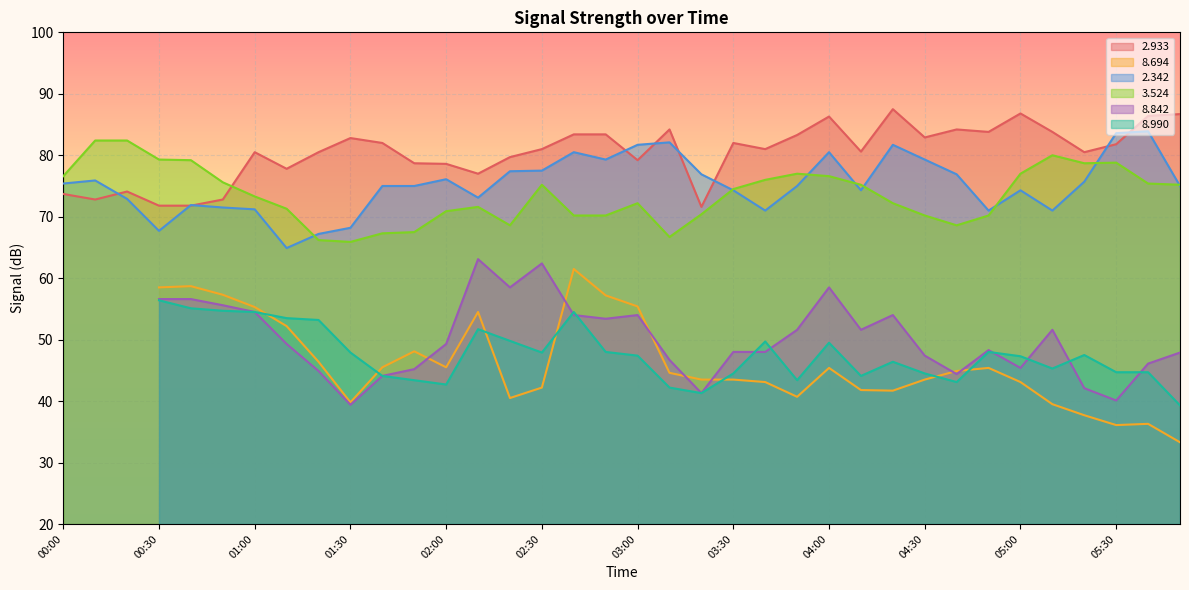

What is the value of the   2.933 point at the 33rd from the left?

80.5